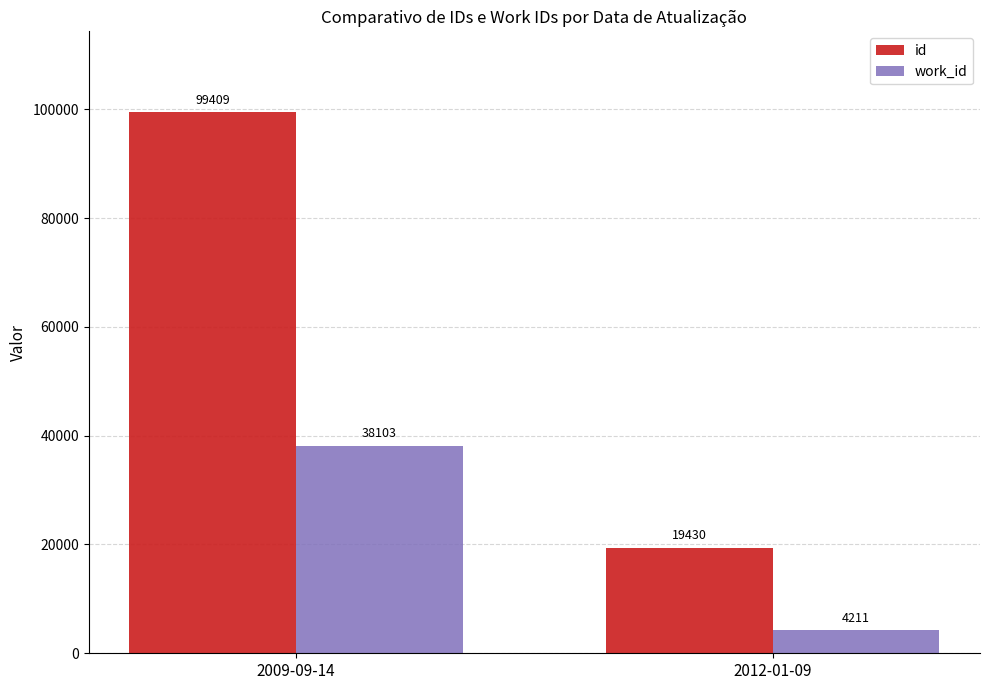

Reading right to left, transcribe all the data shown in this chart.

id: 2012-01-09=19430	2009-09-14=99409
work_id: 2012-01-09=4211	2009-09-14=38103